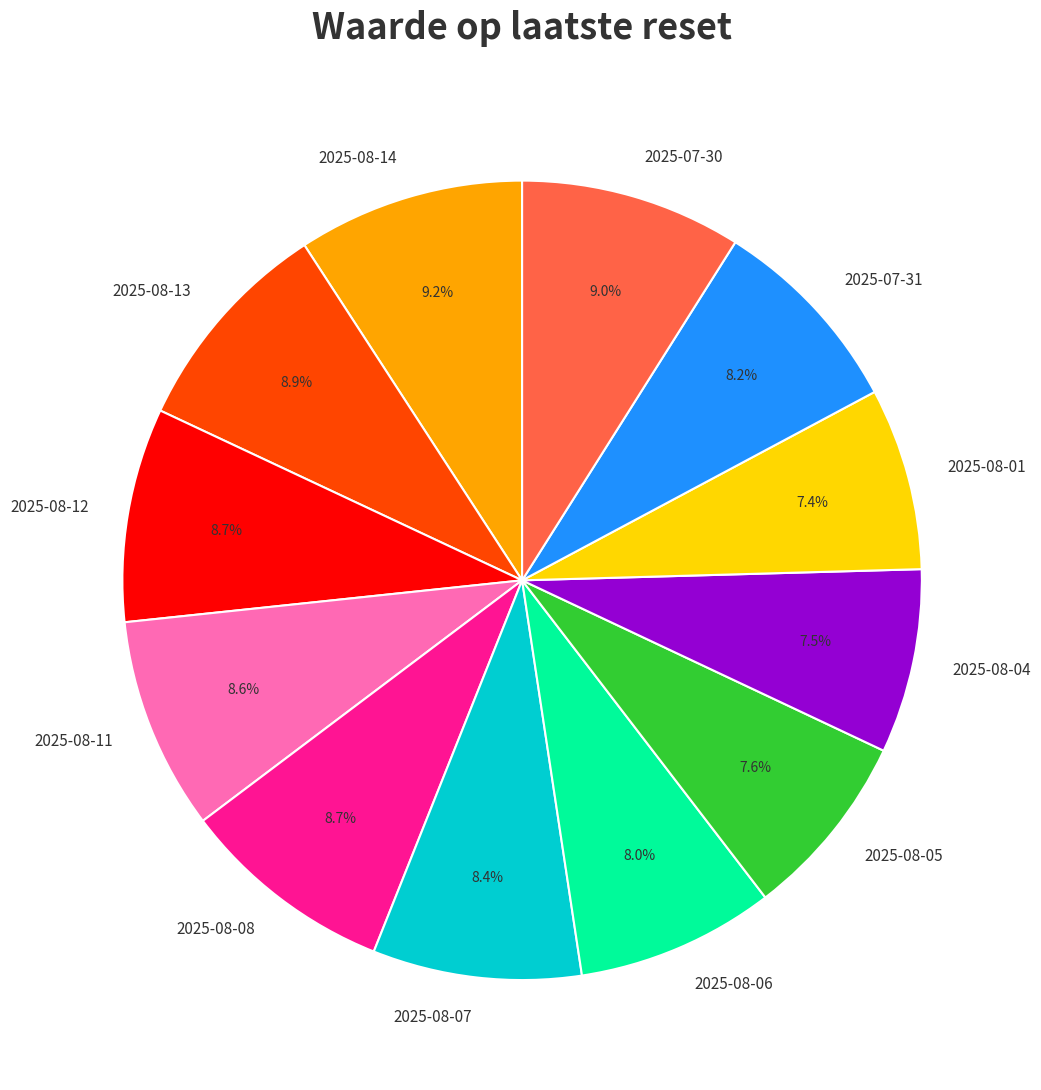

To the nearest percent, what portion does 2025-07-31 represent?

8%